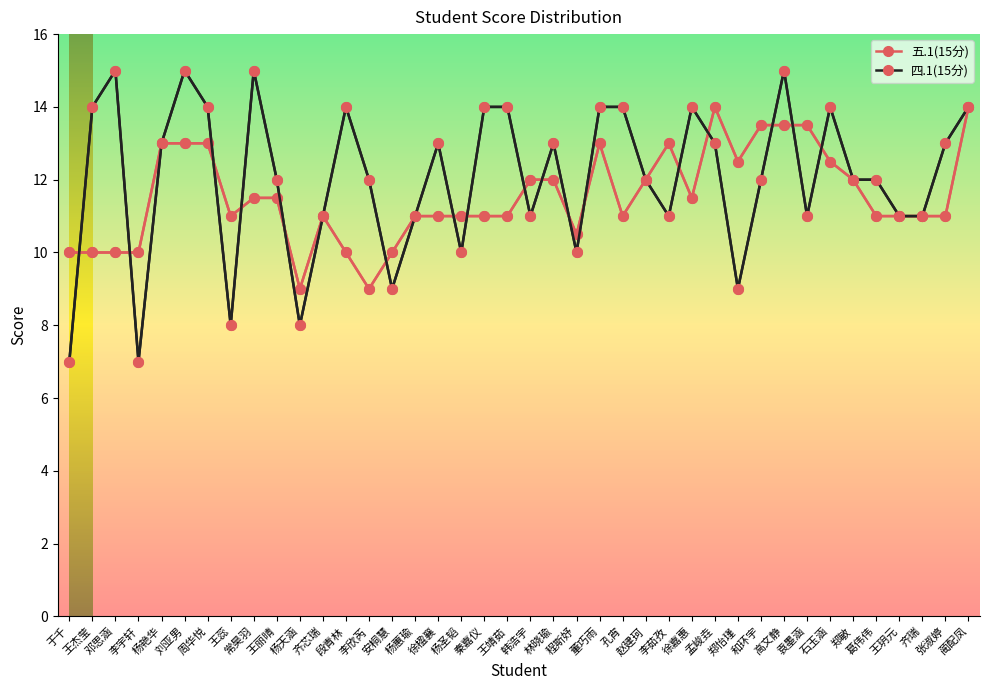

What is the sum of the 五.1(15分) values at 杨天涵 and 郑怡瑾?

21.5